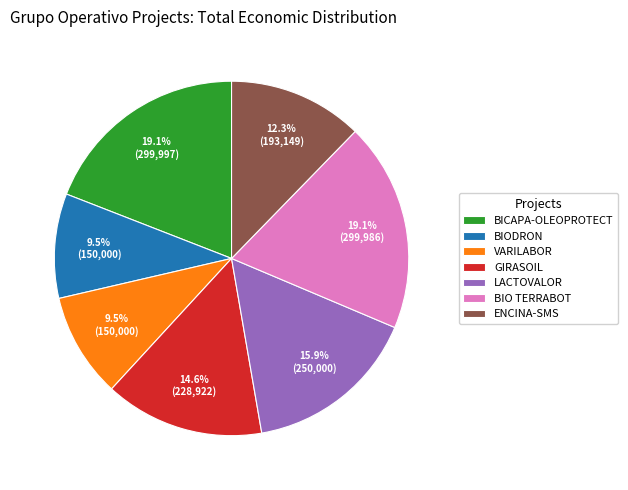

Approximately how many times larger is the value at BIO TERRABOT compared to BICAPA-OLEOPROTECT?

1.0